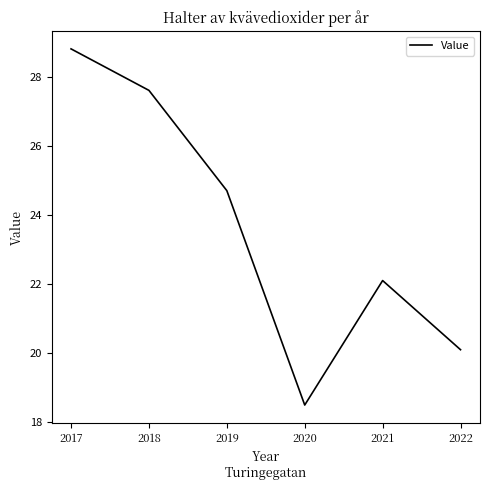

Reading left to right, extract all data points from this chart.

2017=28.8	2018=27.6	2019=24.7	2020=18.5	2021=22.1	2022=20.1